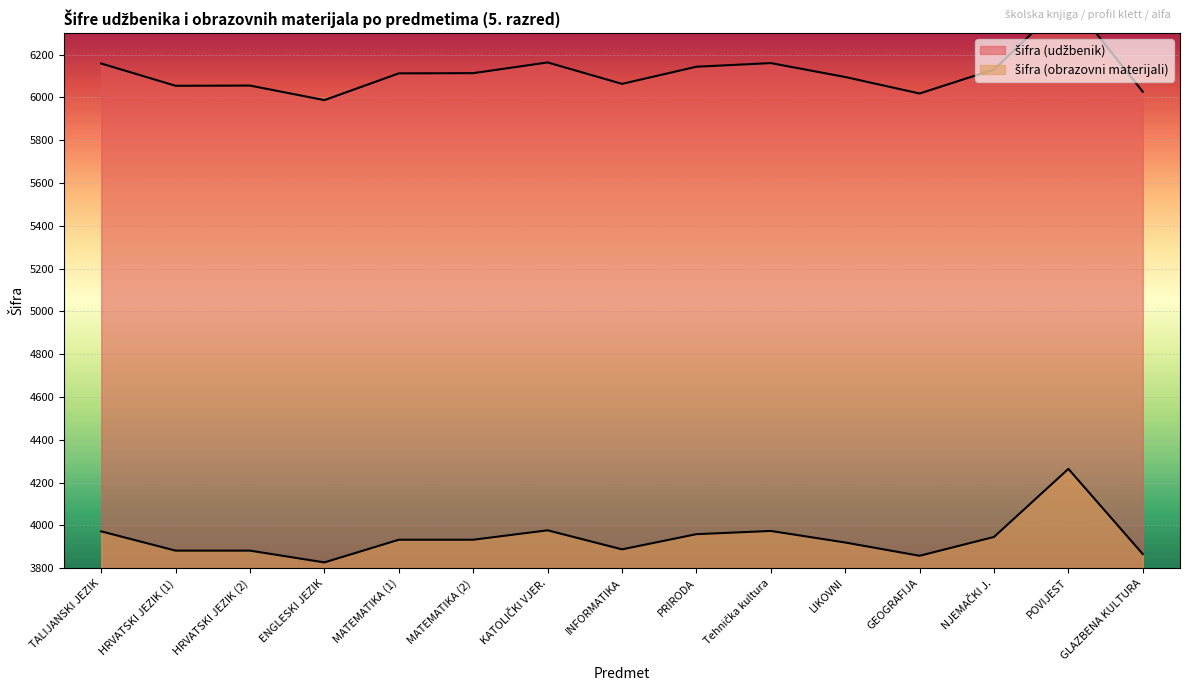

What is the greatest value displayed?

6462